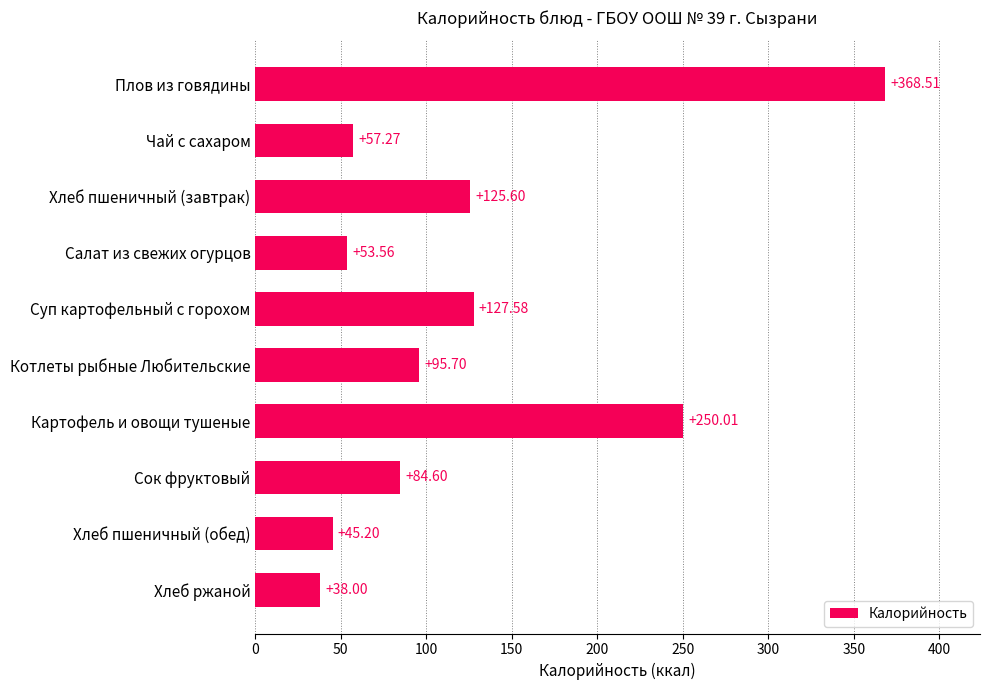

What is the maximum value shown in the chart?

368.5